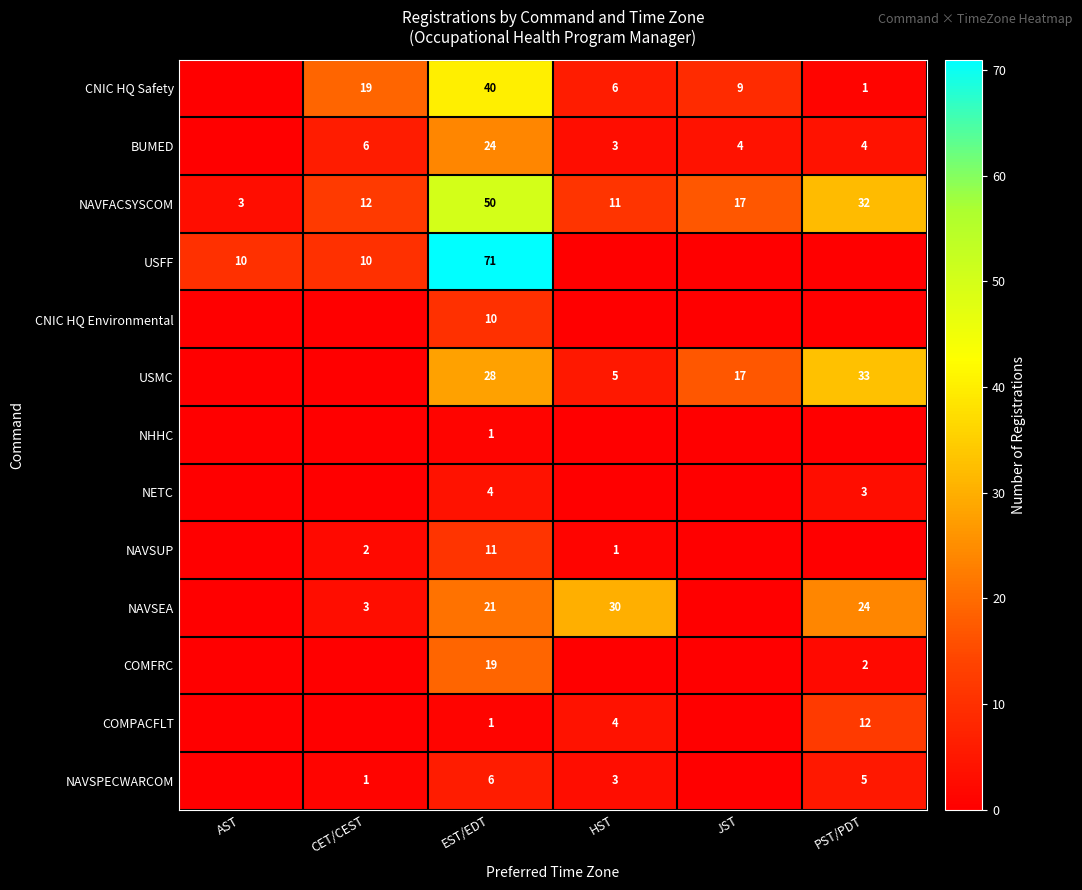

True or false: BUMED has a value of 4 at JST.

True